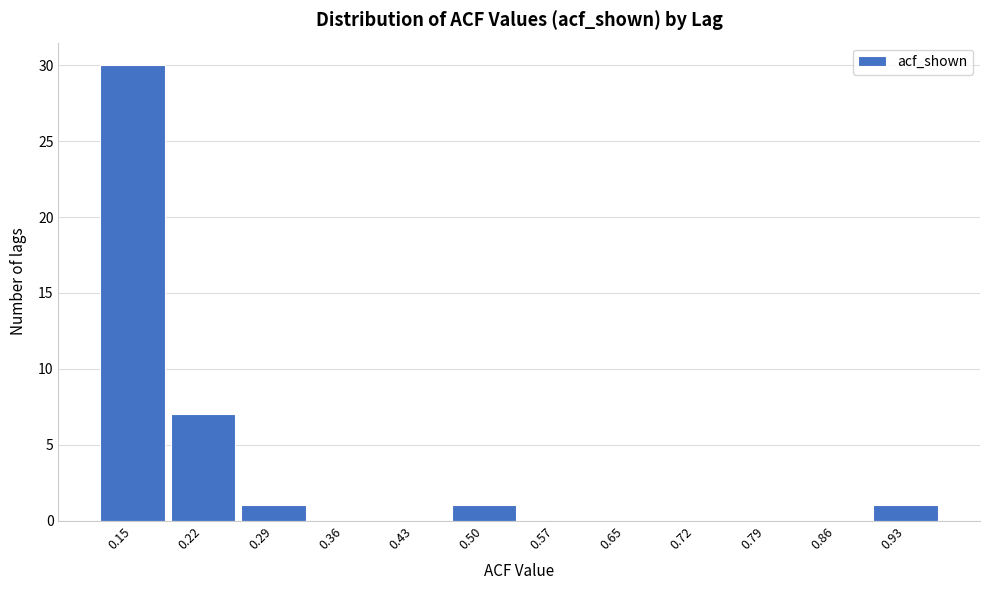

Reading left to right, extract all data points from this chart.

0.15=30	0.22=7	0.29=1	0.36=0	0.43=0	0.50=1	0.57=0	0.65=0	0.72=0	0.79=0	0.86=0	0.93=1